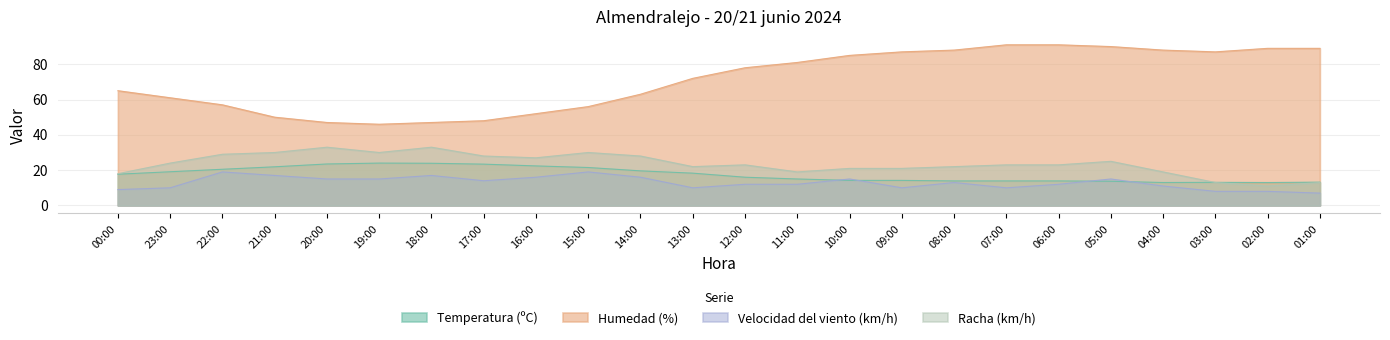

True or false: Humedad (%) and Velocidad del viento (km/h) intersect in this chart.

False